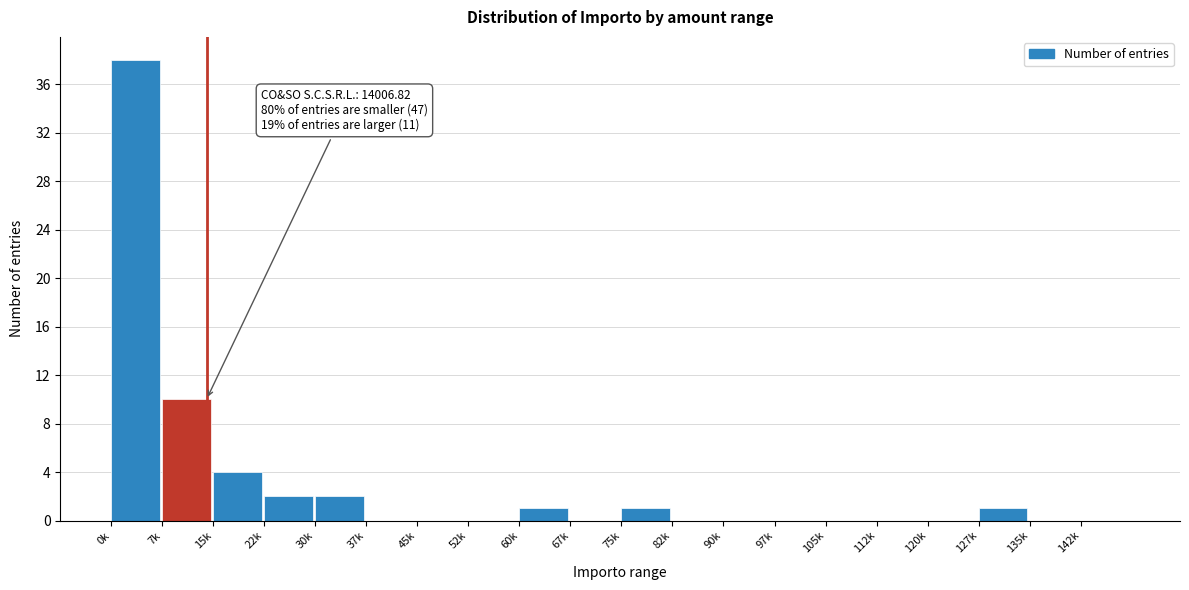

Reading right to left, what are all the values shown in this chart?

142k=0	135k=0	127k=1	120k=0	112k=0	105k=0	97k=0	90k=0	82k=0	75k=1	67k=0	60k=1	52k=0	45k=0	37k=0	30k=2	22k=2	15k=4	7k=10	0k=38